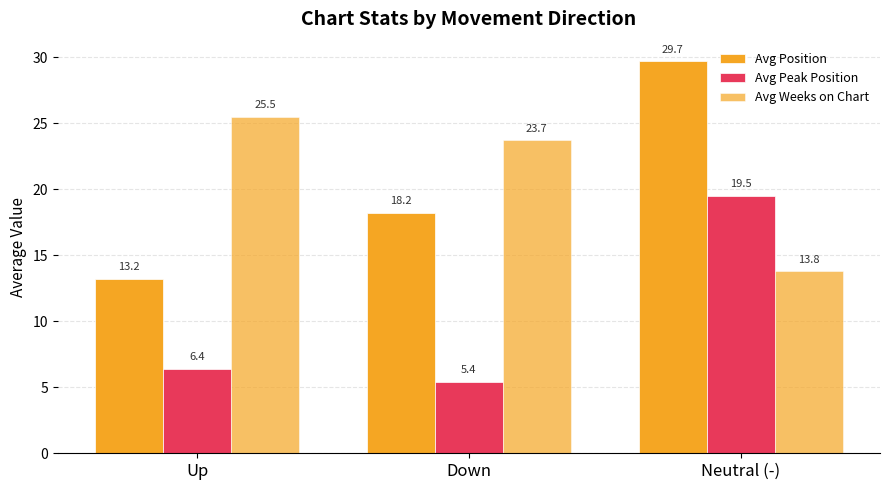

What is the spread (max minus min) of values at Up?

19.1